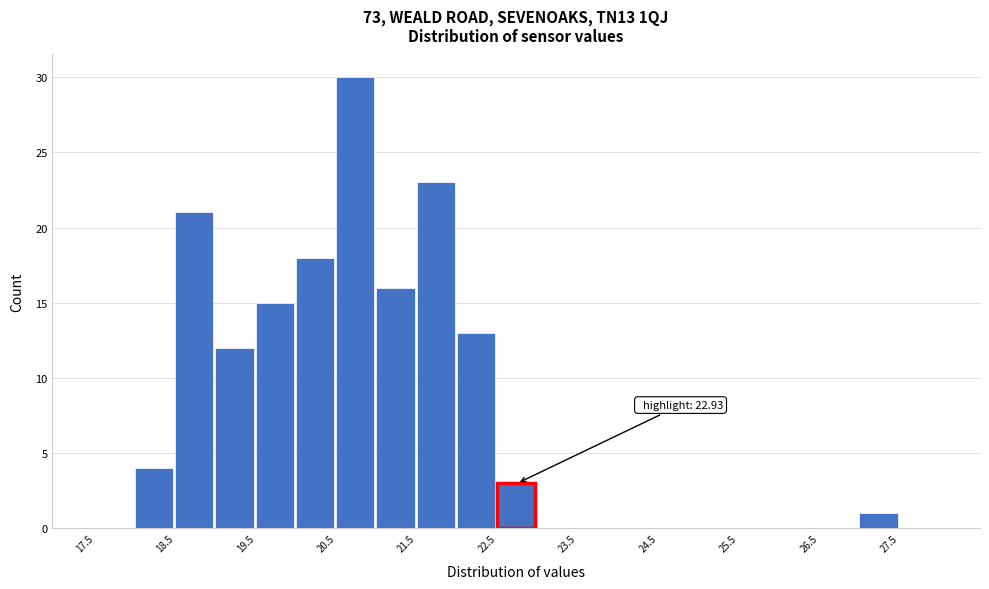

Over which range of the x-axis is the bar tallest?

20.5 to 21.0